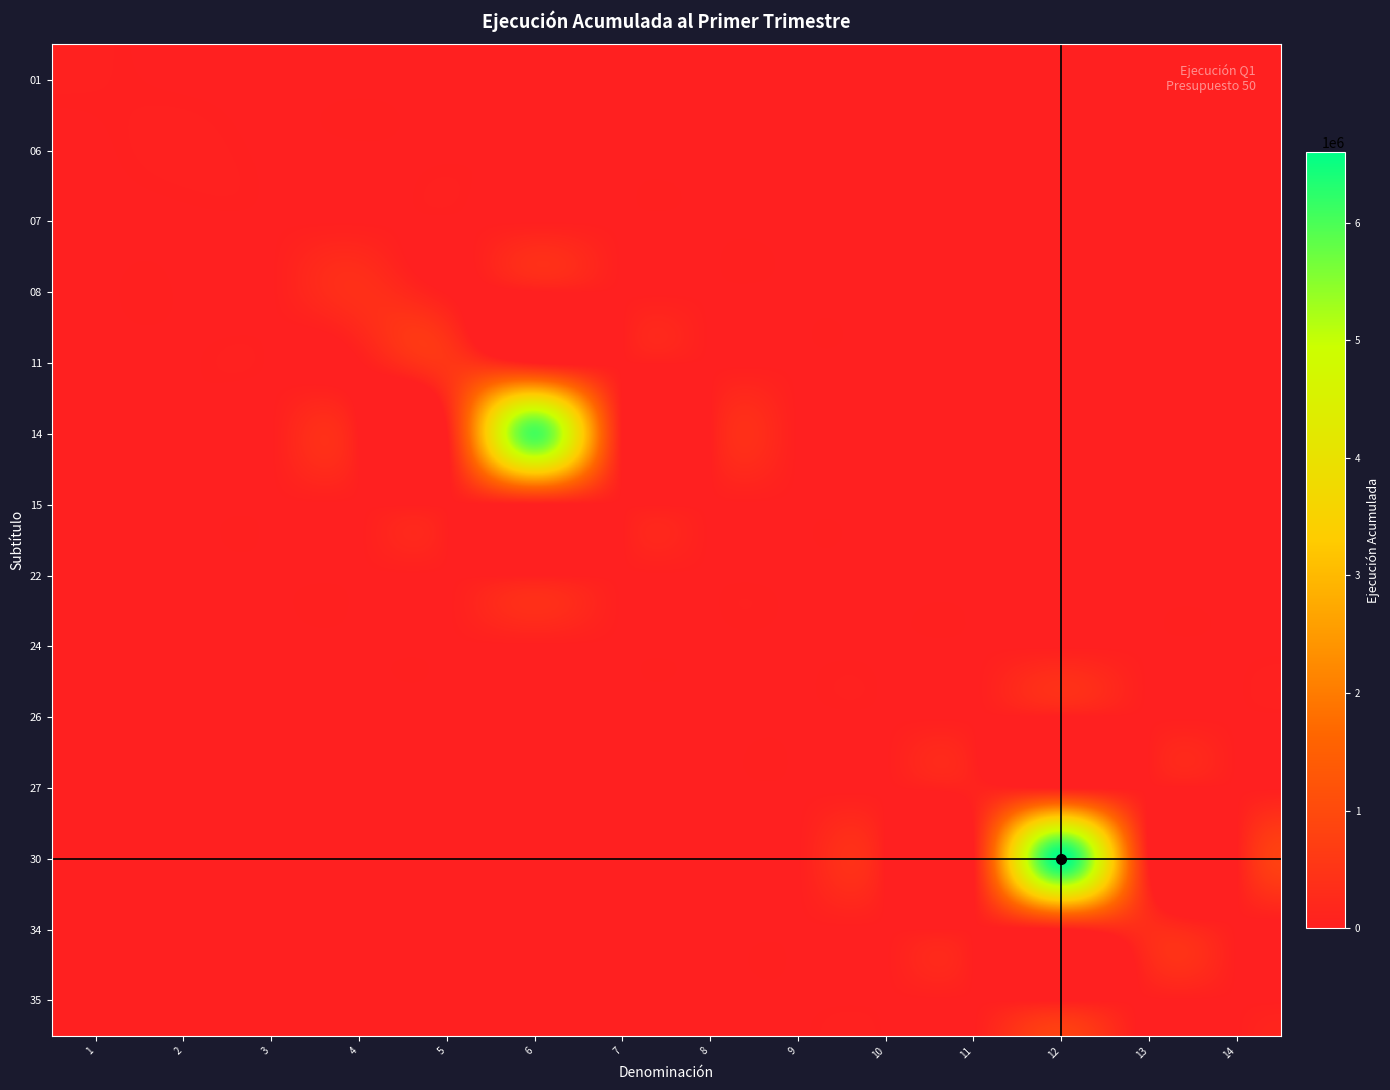

At how many categories does at least one series exceed 6395656?

1